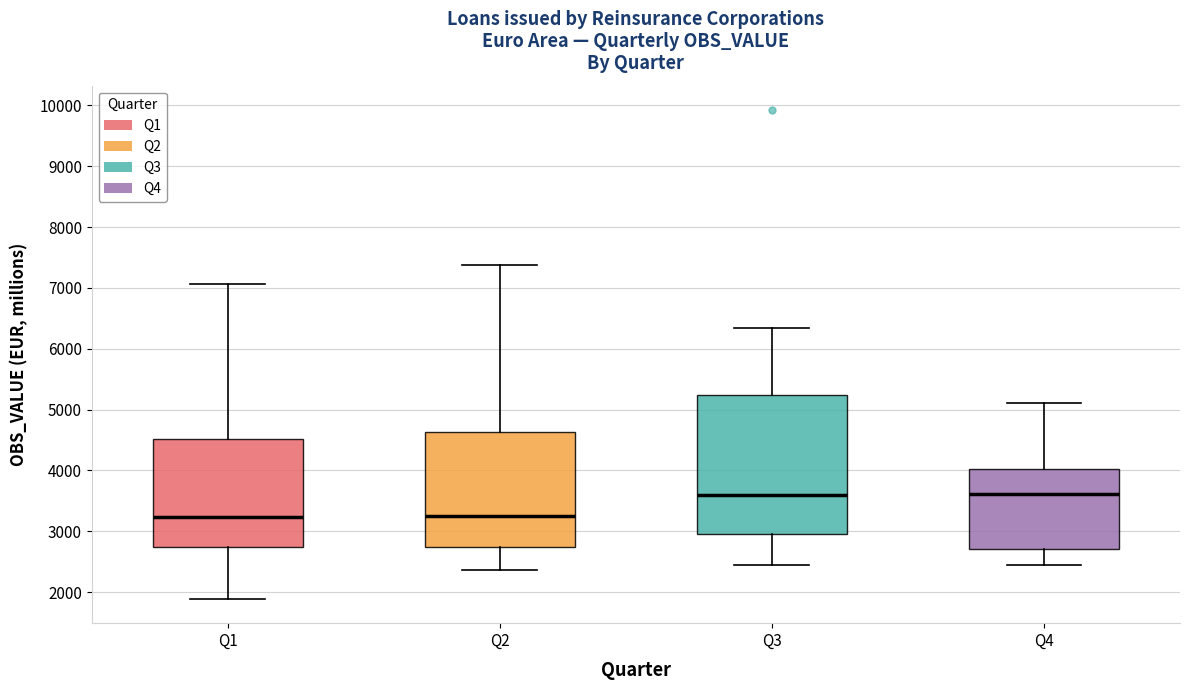

Reading left to right, transcribe this box plot: for each box, give where its median line is, the range the box spans, and where its two whiskers end, as read against the y-axis. The values are not printed on the chart, so give them approximately, as read against the axis.

Q1: median 3200, box 2700 to 4500, whiskers 1900 to 7100
Q2: median 3200, box 2700 to 4600, whiskers 2400 to 7400
Q3: median 3600, box 2900 to 5200, whiskers 2400 to 6300
Q4: median 3600, box 2700 to 4000, whiskers 2400 to 5100